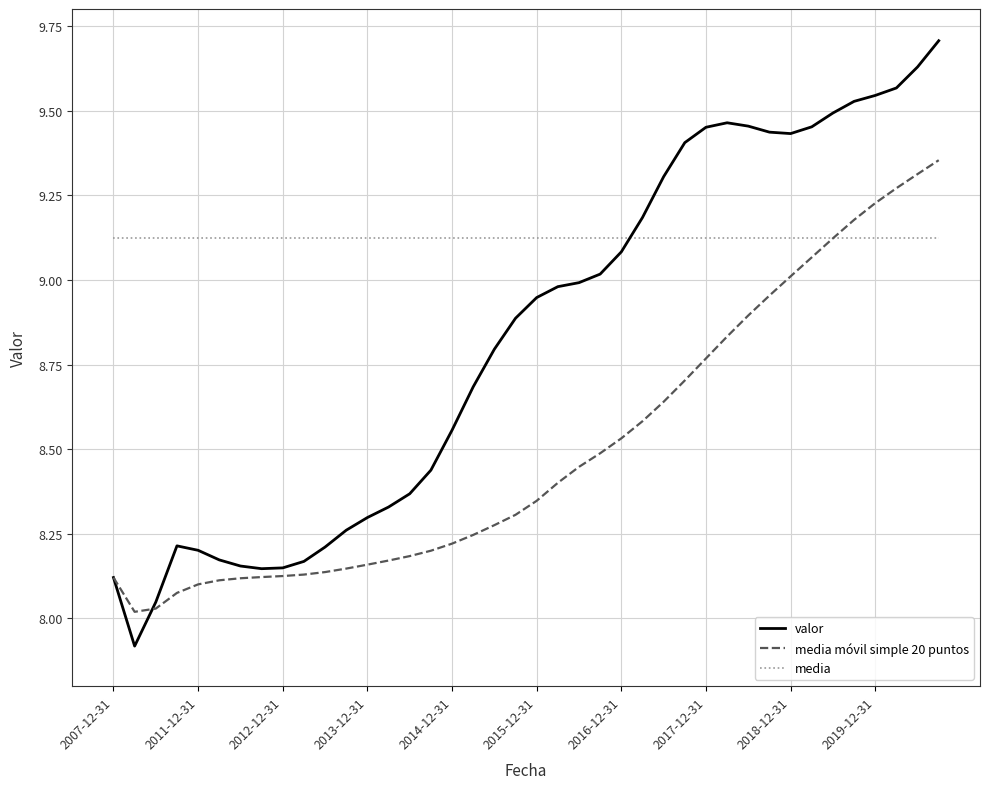

Which series has the largest total across all categories?

media